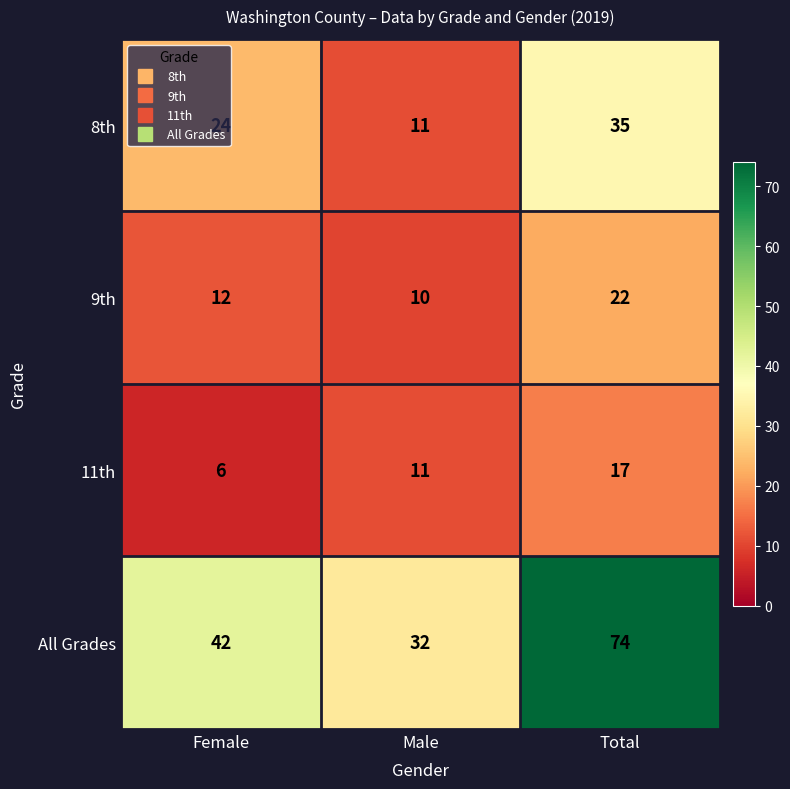

Which category has the highest value across all series?

Total